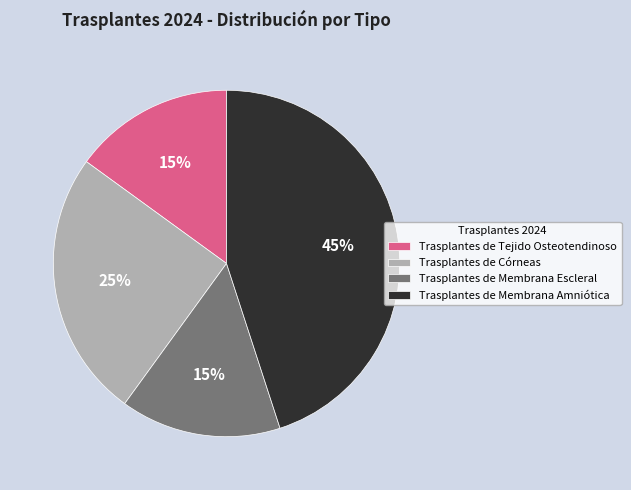

How many segments does this pie chart have?

4